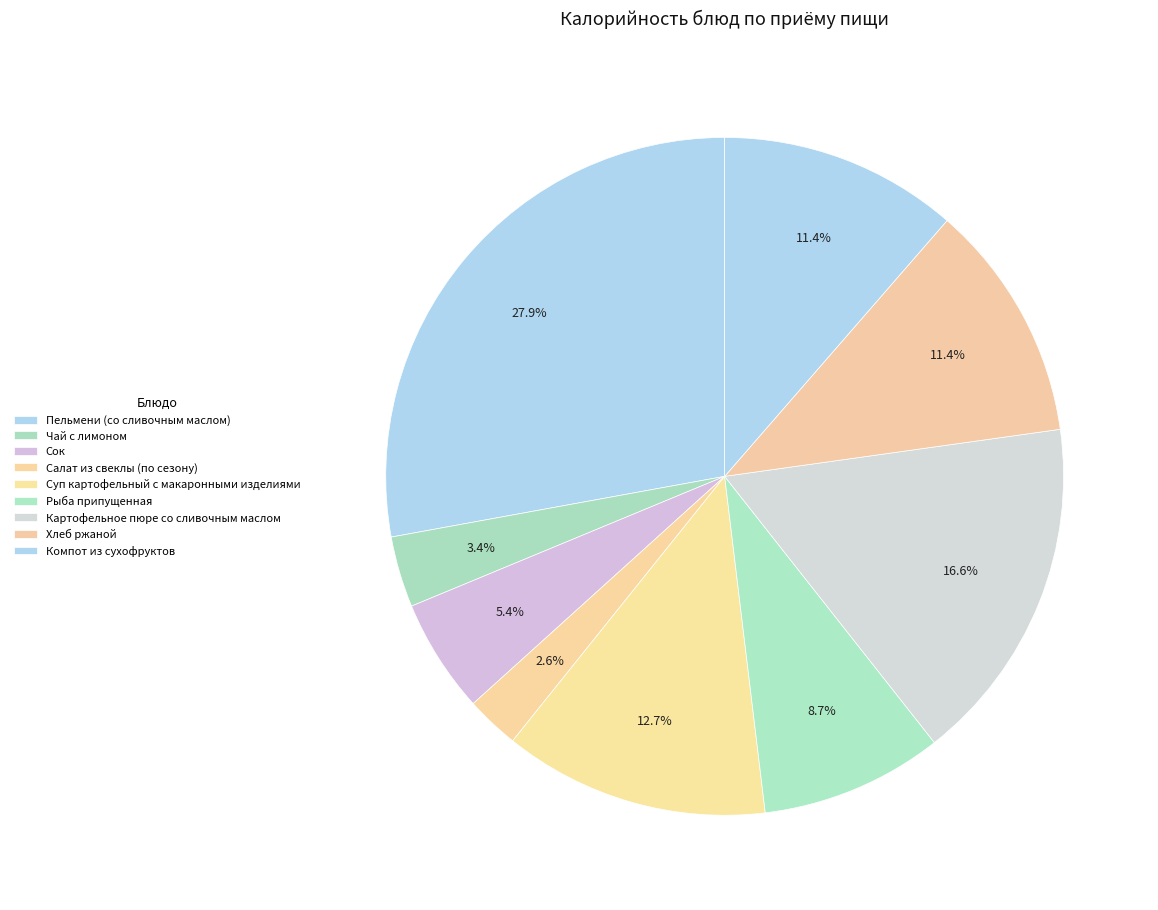

To the nearest percent, what is the combined percentage of Картофельное пюре со сливочным маслом and Компот из сухофруктов?

28%